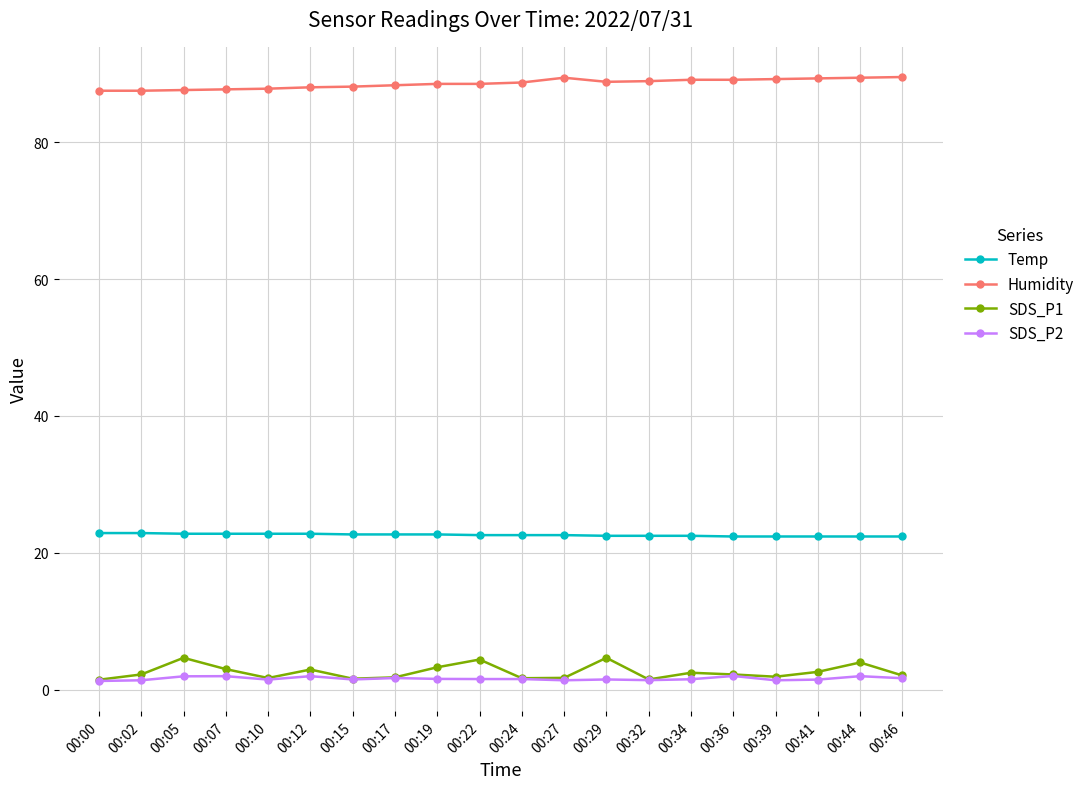

True or false: SDS_P1 has more than 0 interior local peaks.

True